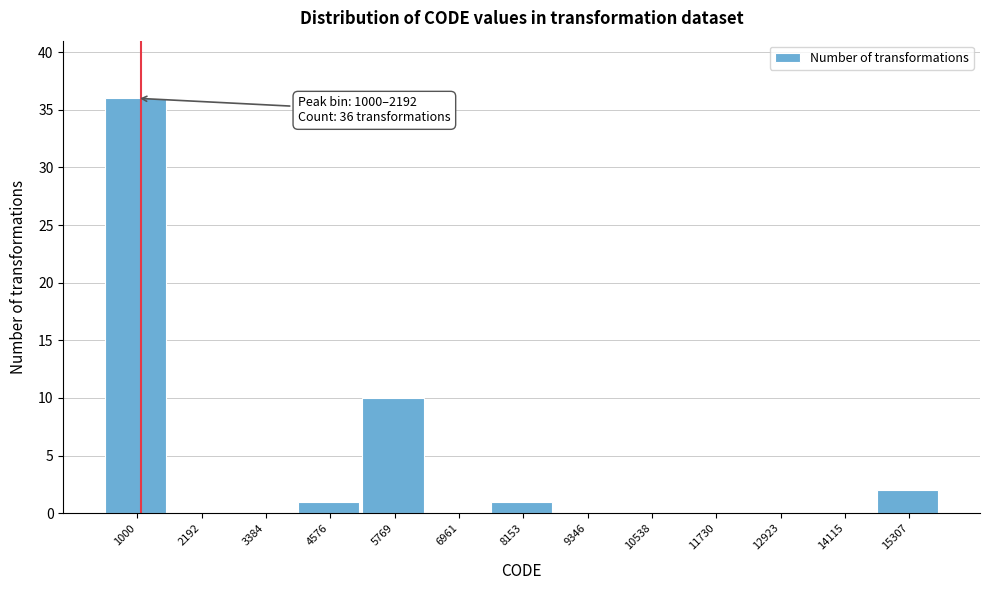

Reading right to left, list all the values displayed in this chart.

15307=2	14115=0	12923=0	11730=0	10538=0	9346=0	8153=1	6961=0	5769=10	4576=1	3384=0	2192=0	1000=36